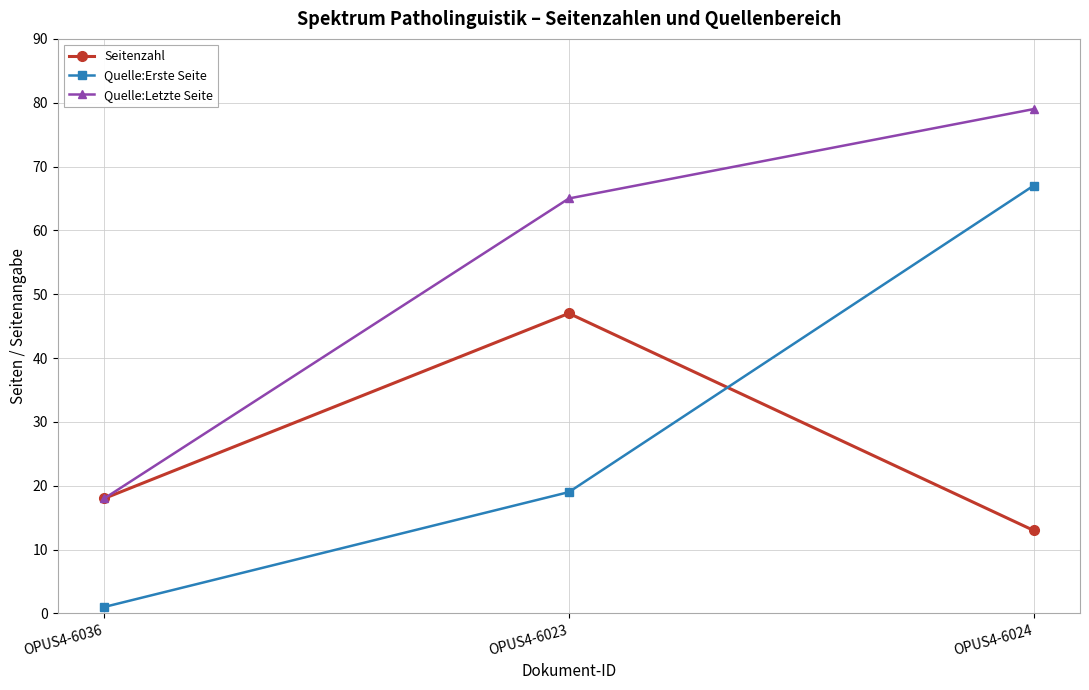

Reading left to right, extract all data points from this chart.

Seitenzahl: 18	47	13
Quelle:Erste Seite: 1	19	67
Quelle:Letzte Seite: 18	65	79